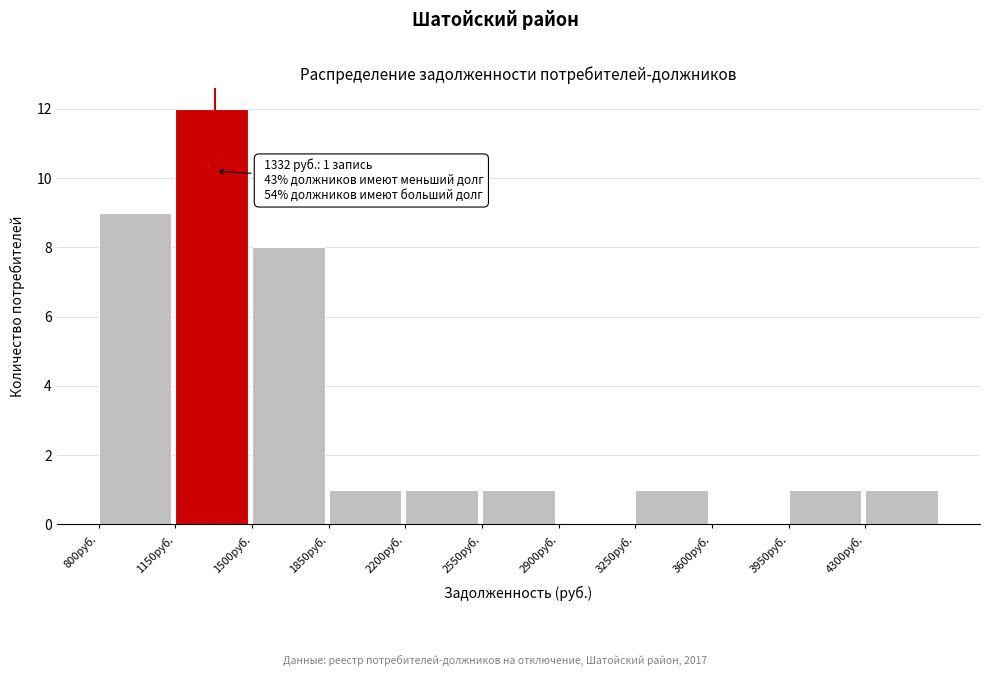

Over which range of the x-axis is the bar tallest?

1150 to 1500